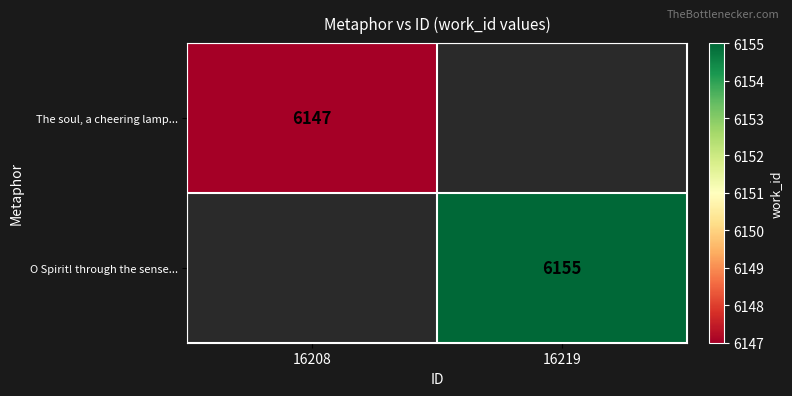

What is the greatest value displayed?

6155.0